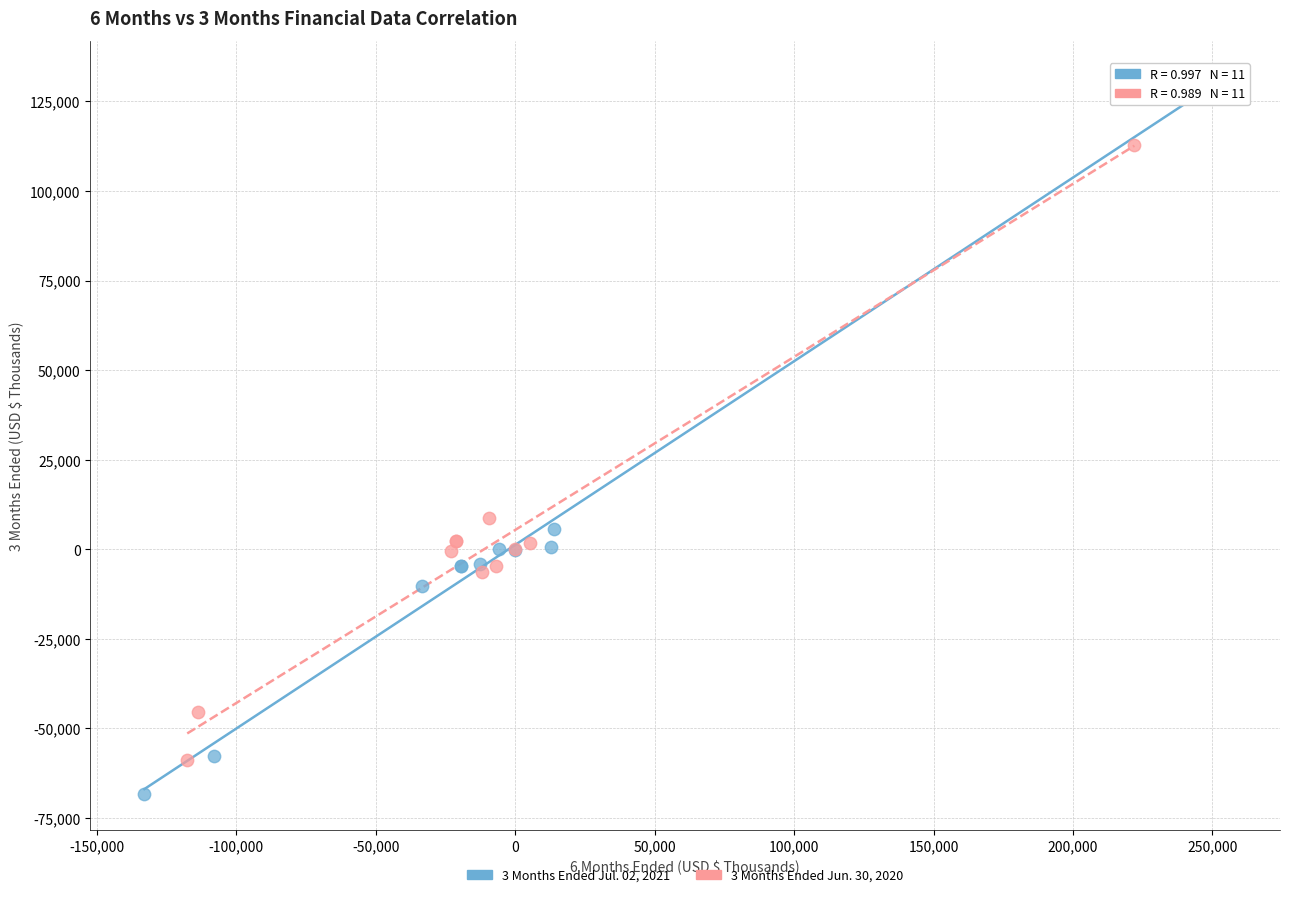

Which series contains the highest Y value?

3 Months Ended Jul. 02, 2021